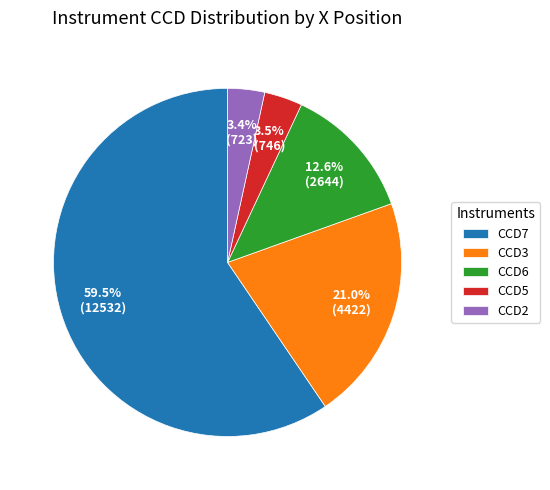

What is the largest slice in the pie chart?

CCD7